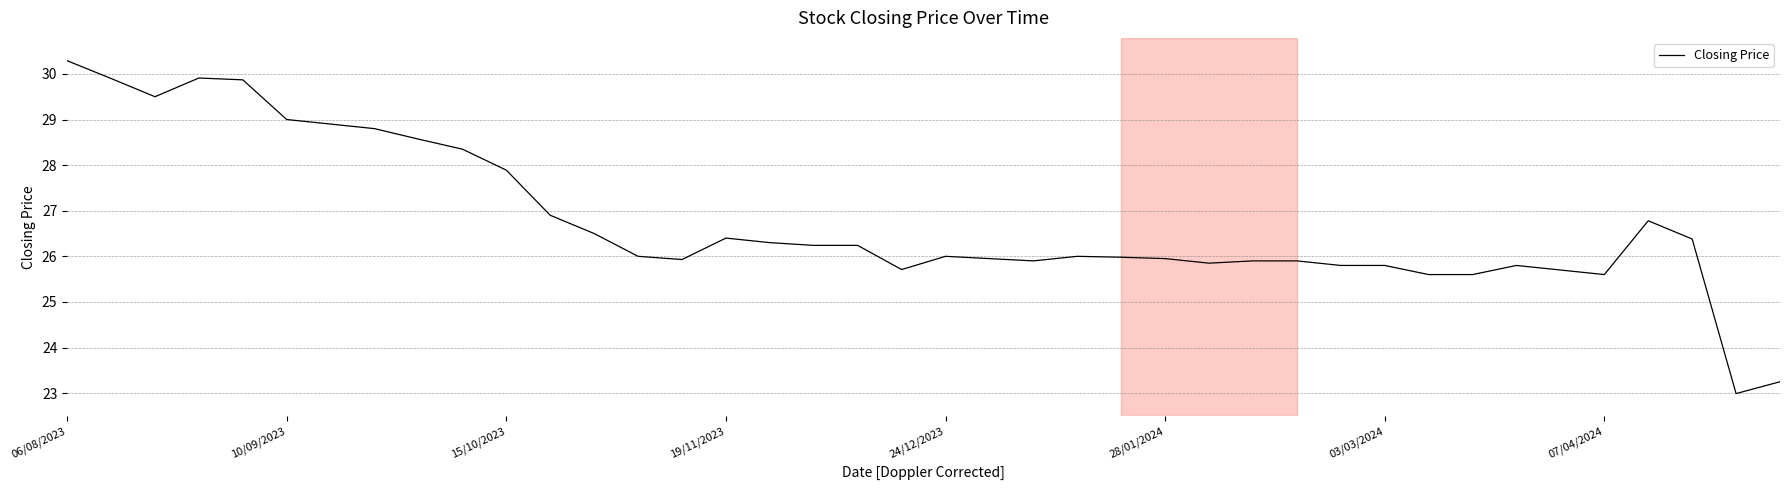

What is the difference between the maximum and minimum values?

7.3